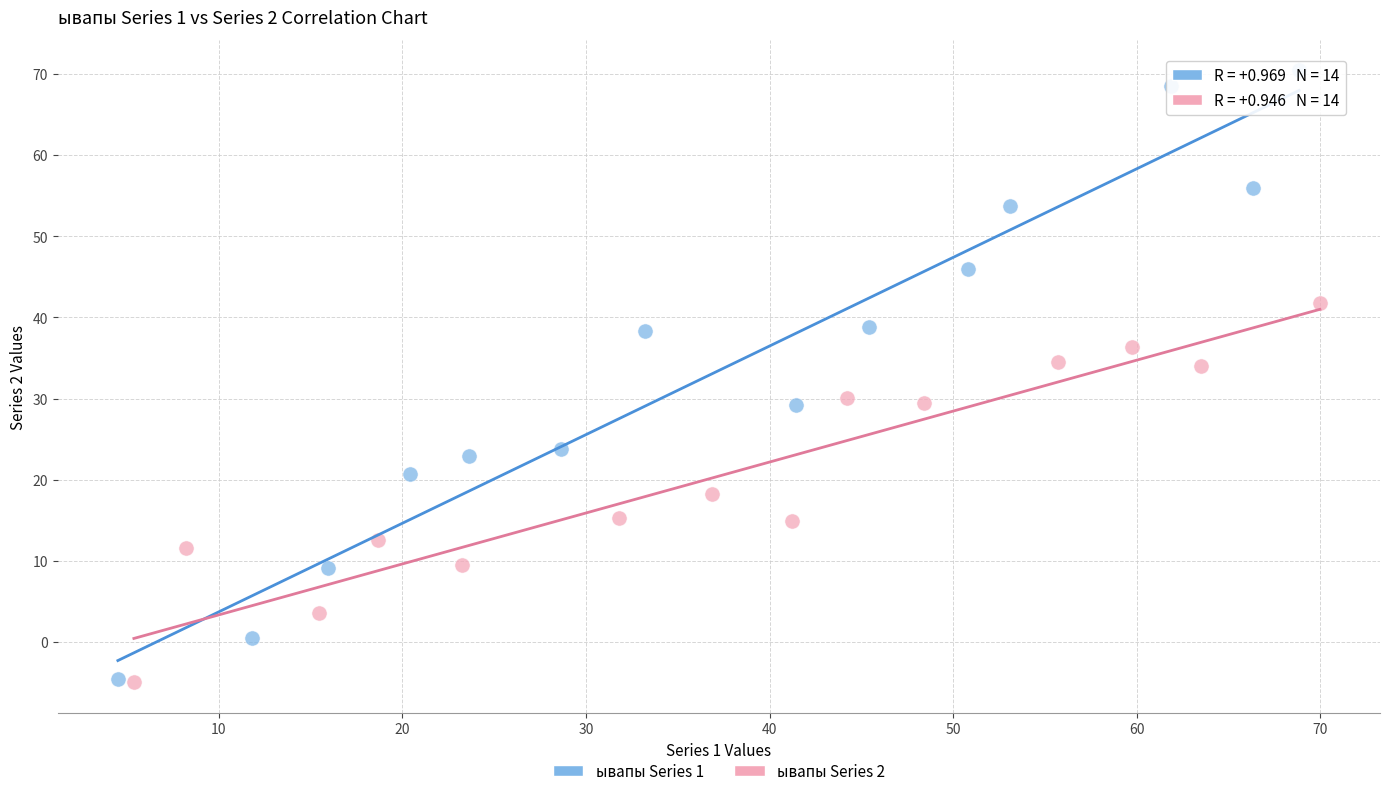

Which series reaches the maximum Y coordinate?

ывапы Series 1